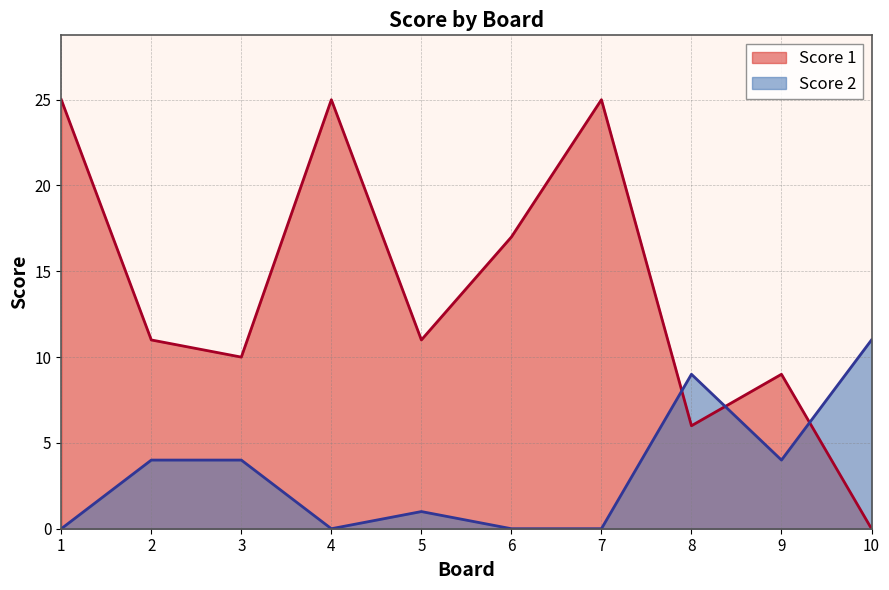

Which series has the widest spread of values?

Score 1